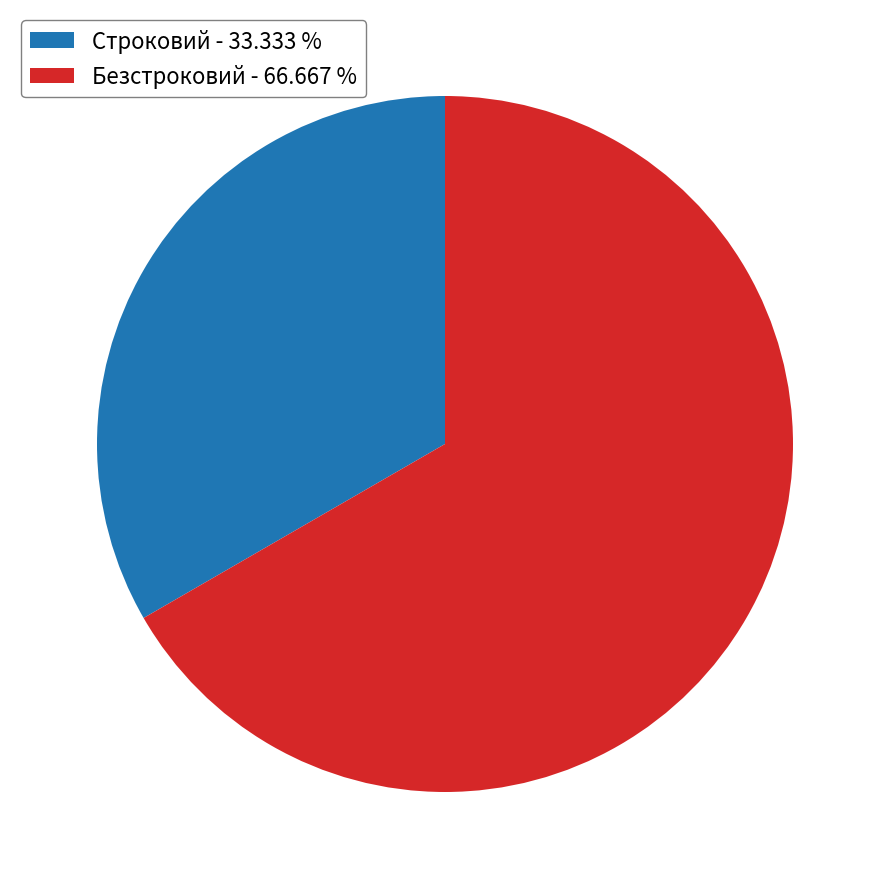

How many slices are in this pie chart?

2